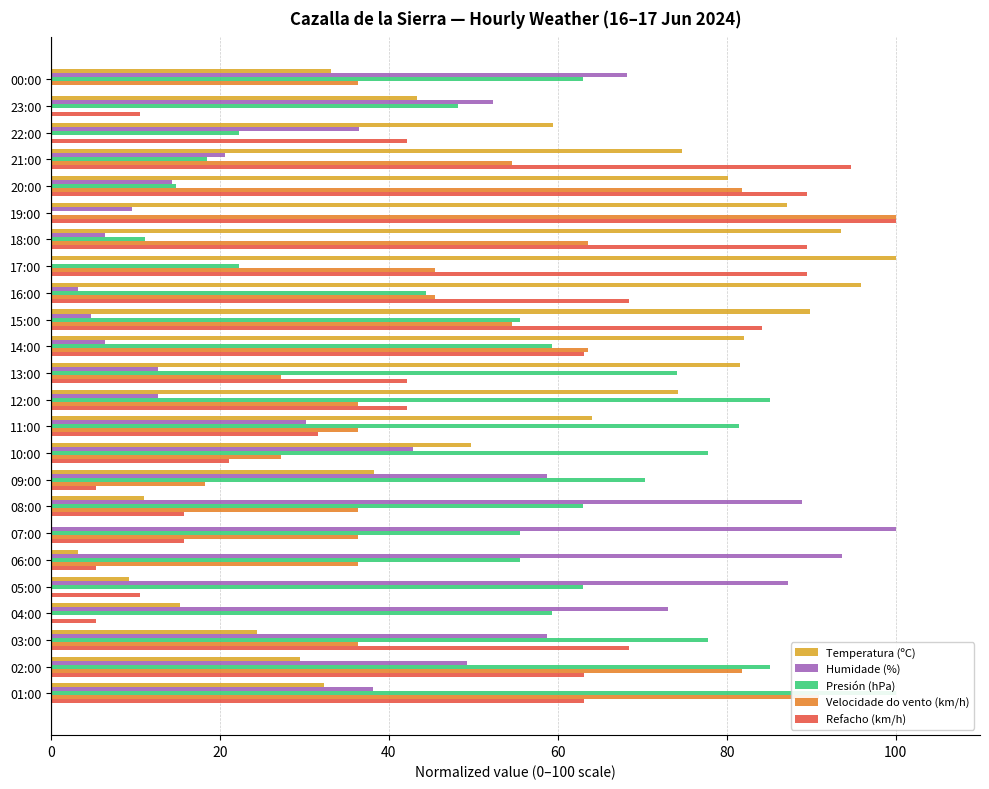

What is the difference between the maximum and minimum values in the Velocidade do vento (km/h) series?

100.0